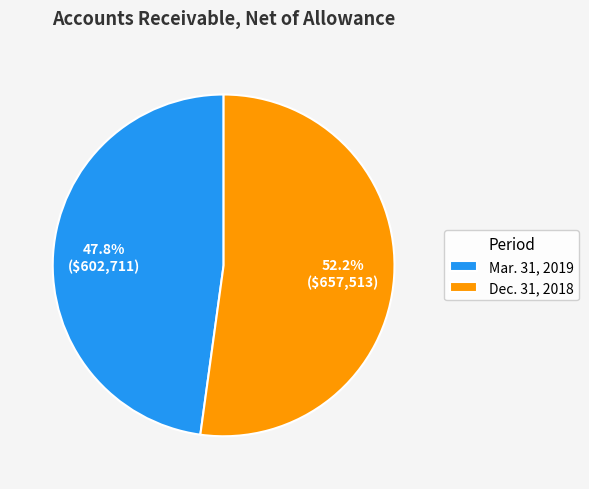

The Dec. 31, 2018 slice represents 59% of the pie. True or false?

False